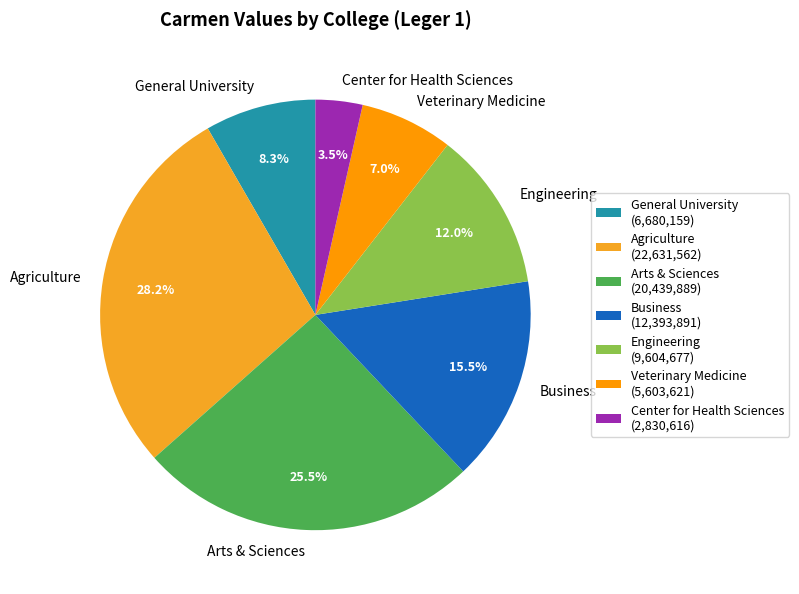

Rank the categories by value from lowest to highest.

Center for Health Sciences, Veterinary Medicine, General University, Engineering, Business, Arts & Sciences, Agriculture